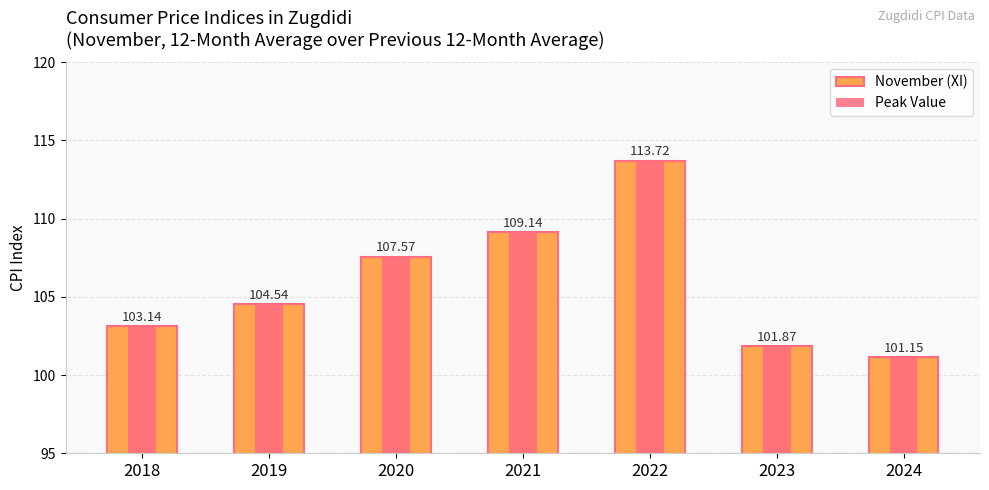

At which label does Peak Value first exceed 104?

2019